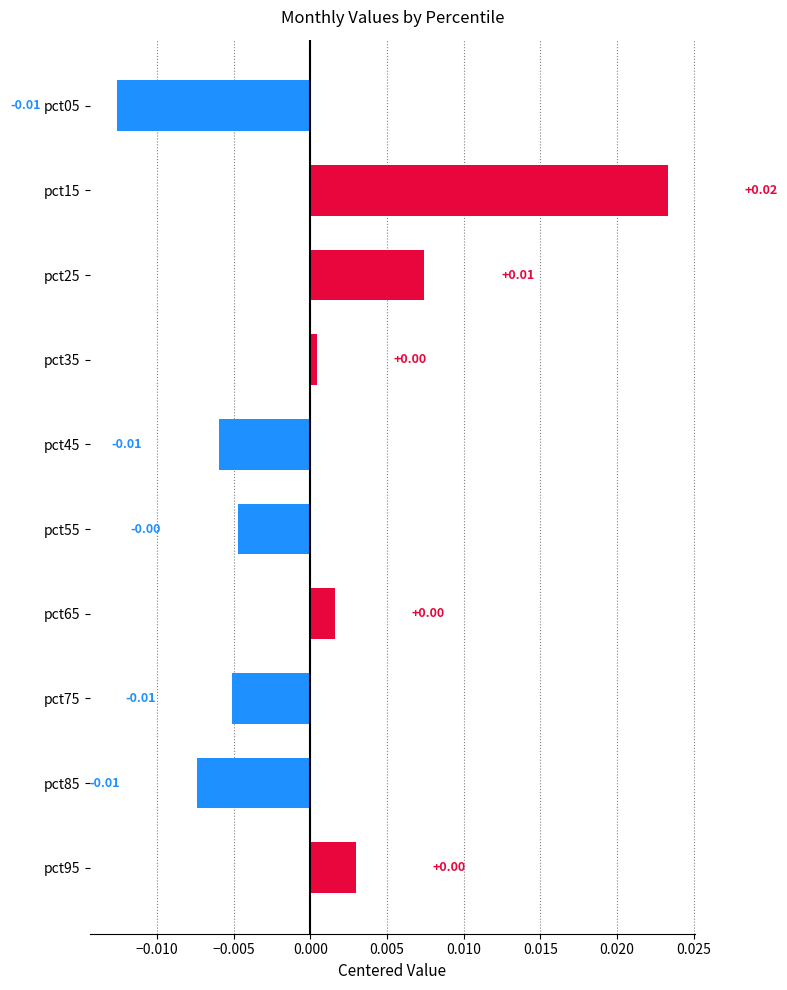

Between pct95 and pct85, which is larger?

pct95